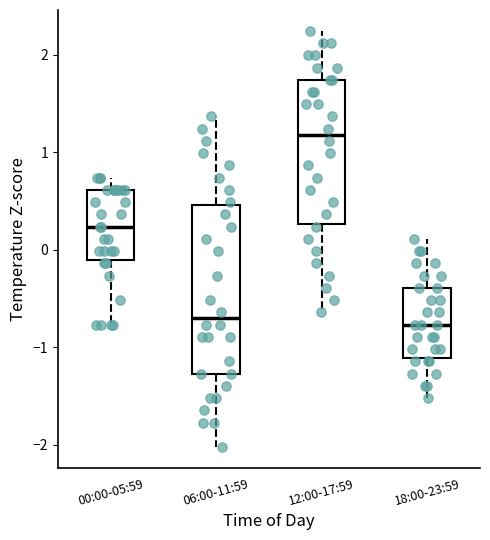

Where is the lower edge of the box for 00:00-05:59 on the y-axis? The values are not printed on the chart, so give them approximately, as read against the axis.

-0.1